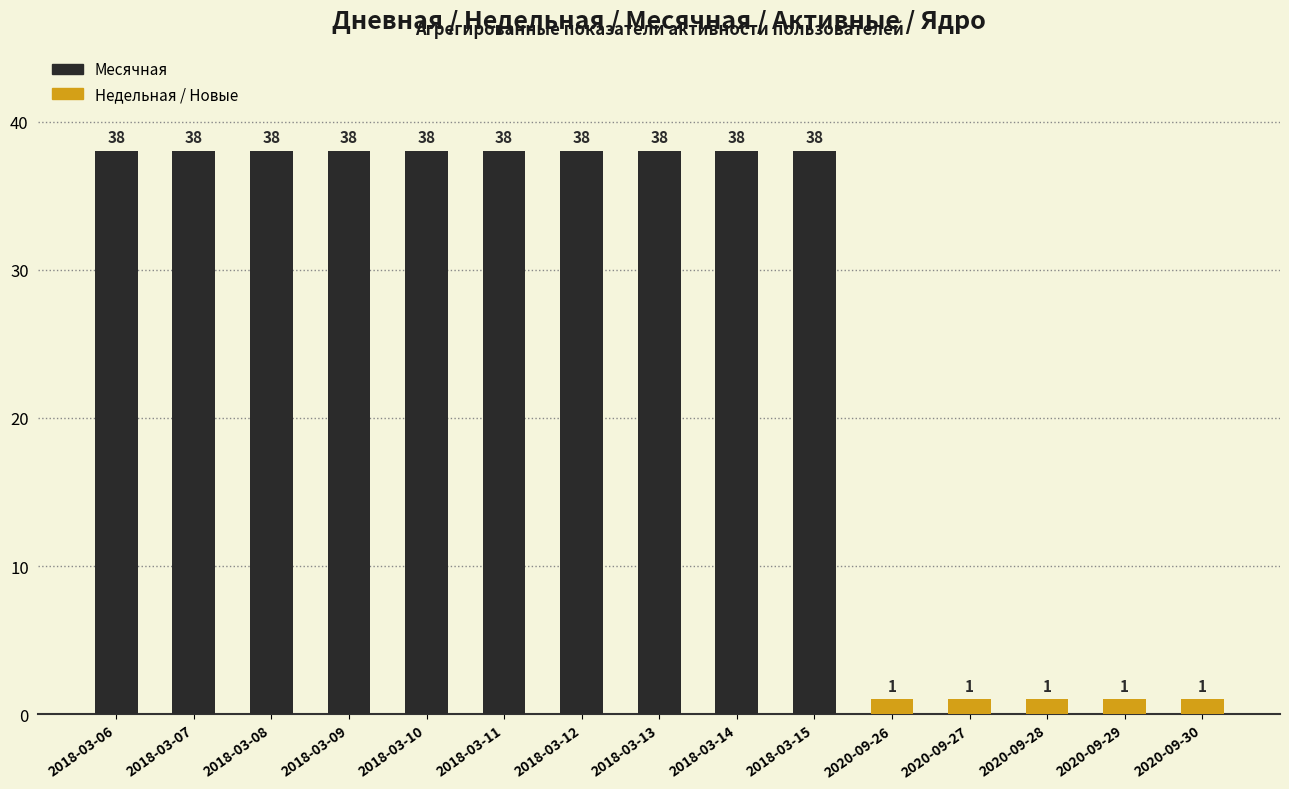

Reading left to right, transcribe all the data shown in this chart.

Месячная: 2018-03-06=38	2018-03-07=38	2018-03-08=38	2018-03-09=38	2018-03-10=38	2018-03-11=38	2018-03-12=38	2018-03-13=38	2018-03-14=38	2018-03-15=38	2020-09-26=1	2020-09-27=1	2020-09-28=1	2020-09-29=1	2020-09-30=1
Новые: 2018-03-06=0	2018-03-07=0	2018-03-08=0	2018-03-09=0	2018-03-10=0	2018-03-11=0	2018-03-12=0	2018-03-13=0	2018-03-14=0	2018-03-15=0	2020-09-26=0	2020-09-27=0	2020-09-28=0	2020-09-29=0	2020-09-30=1